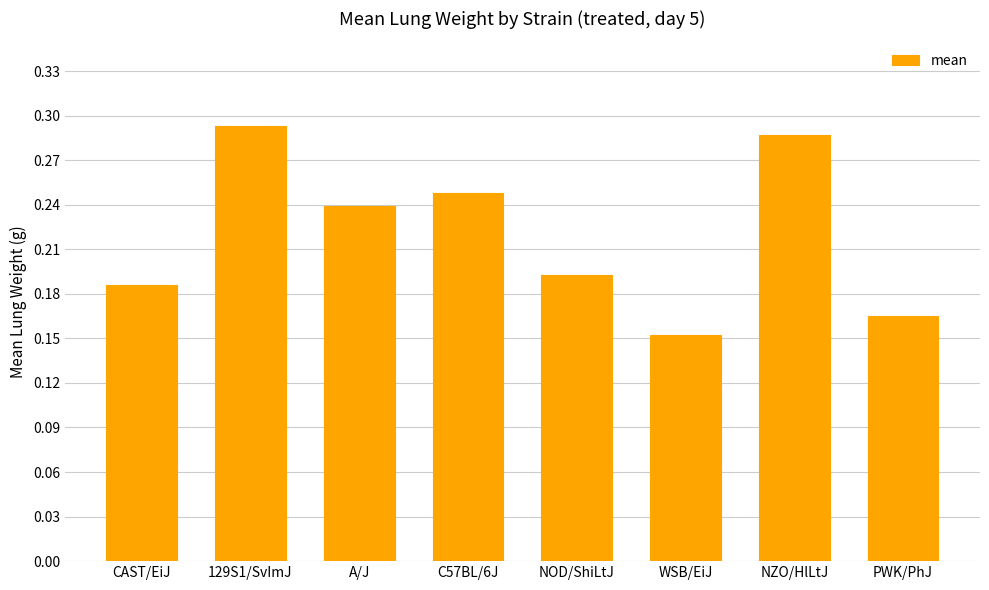

What is the label of the 8th bar from the right?

CAST/EiJ